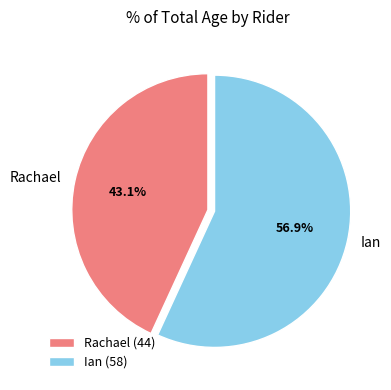

Is there any slice that represents more than half of the pie?

Yes